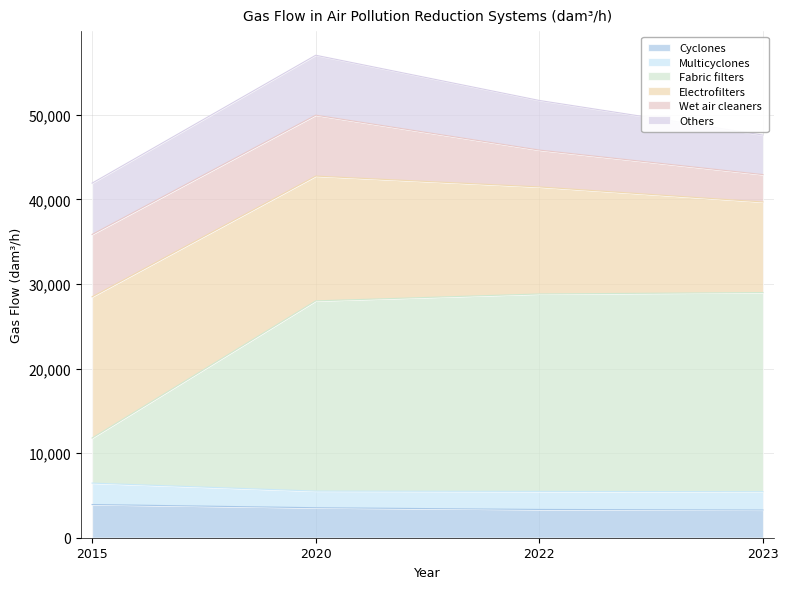

True or false: Multicyclones and Cyclones intersect in this chart.

False